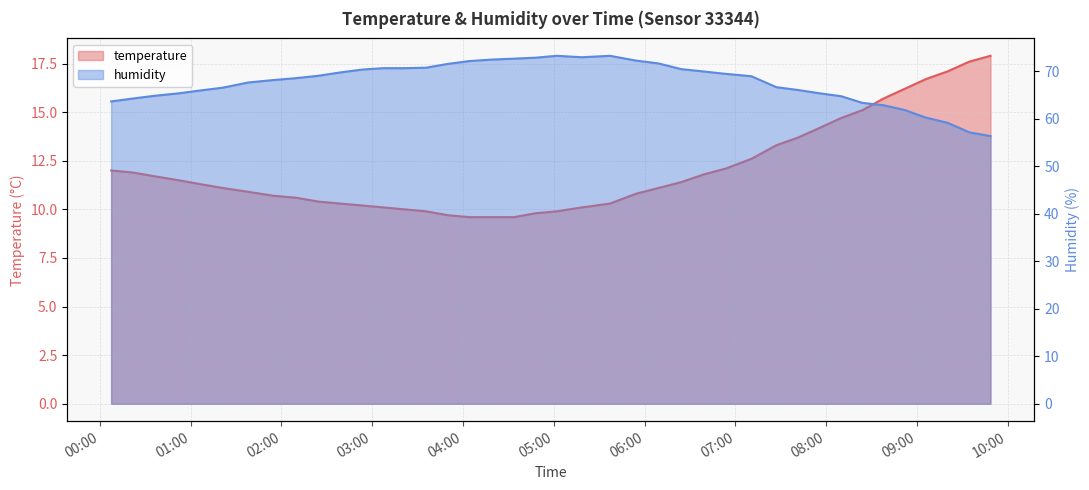

The temperature series shows 17.9 at 2023-05-27T09:48:31. True or false?

True